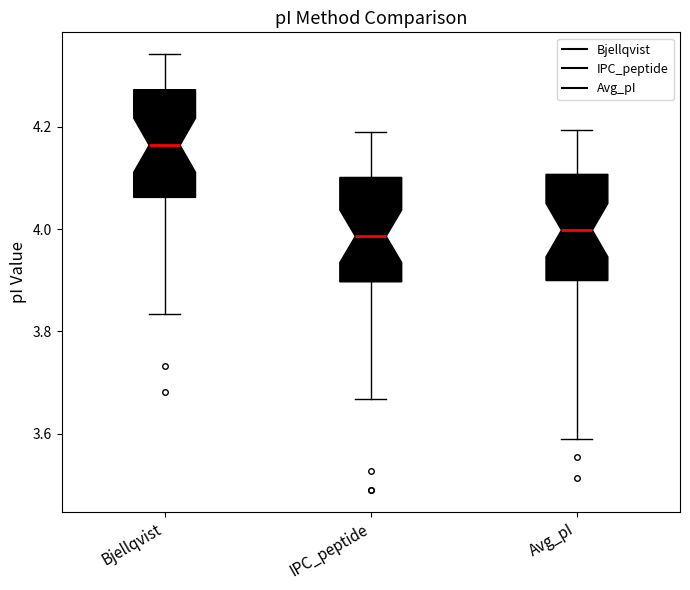

Where is the lower edge of the box for Bjellqvist on the y-axis? The values are not printed on the chart, so give them approximately, as read against the axis.

4.06